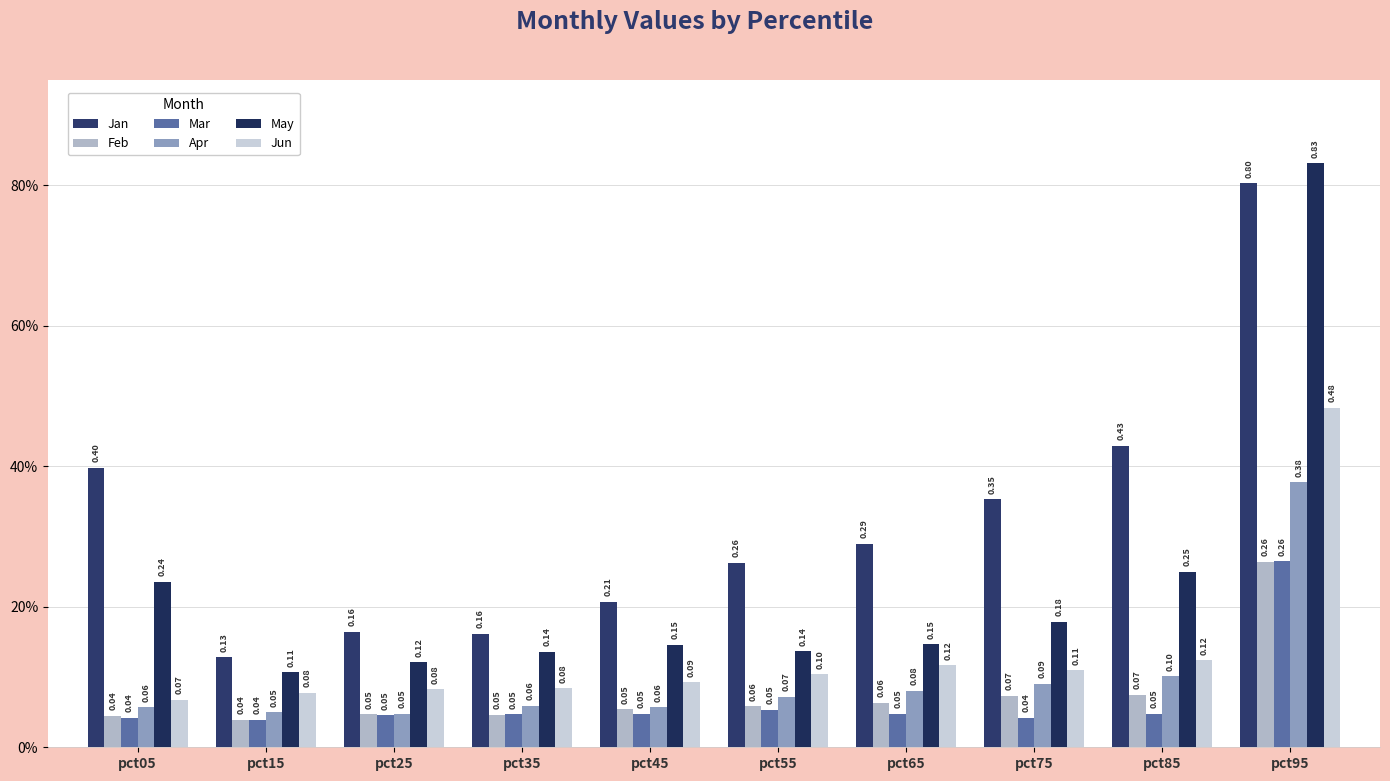

Does the chart contain any negative values?

No